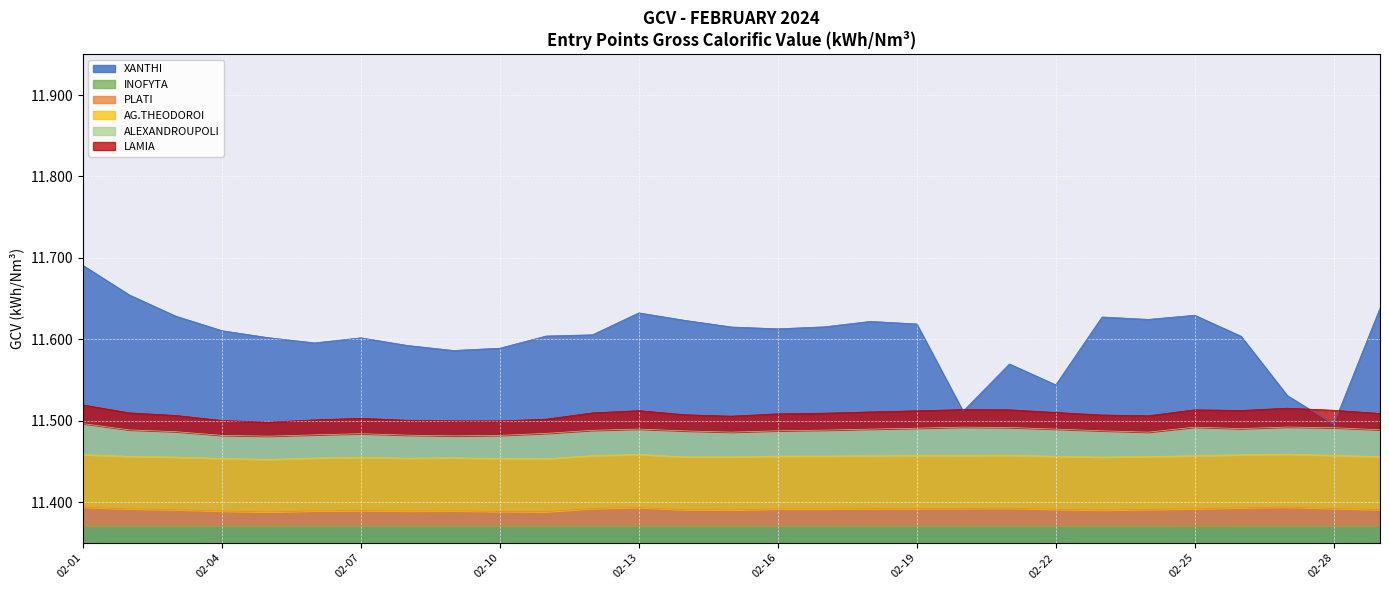

Which category has the highest value in the XANTHI series?

02-01